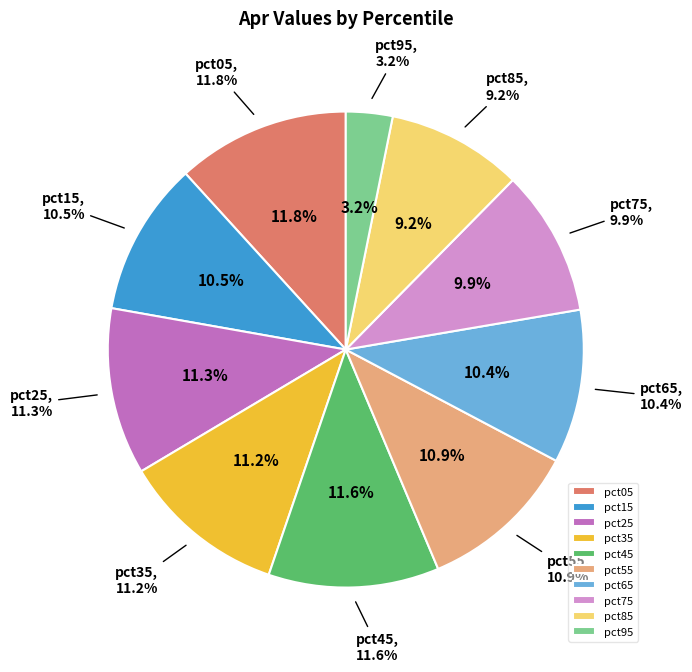

To the nearest percent, what is the average slice percentage?

10%